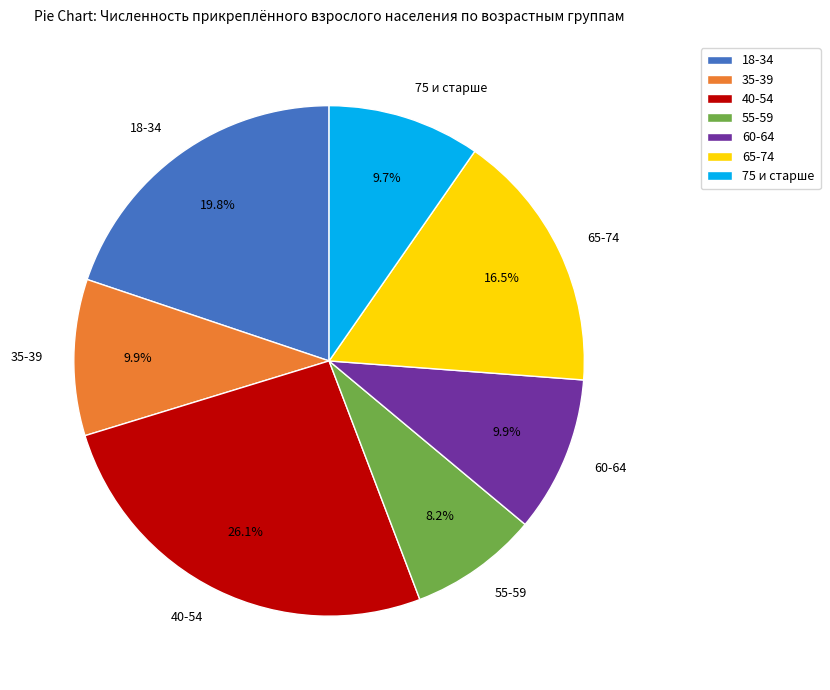

Between 35-39 and 65-74, which is larger?

65-74